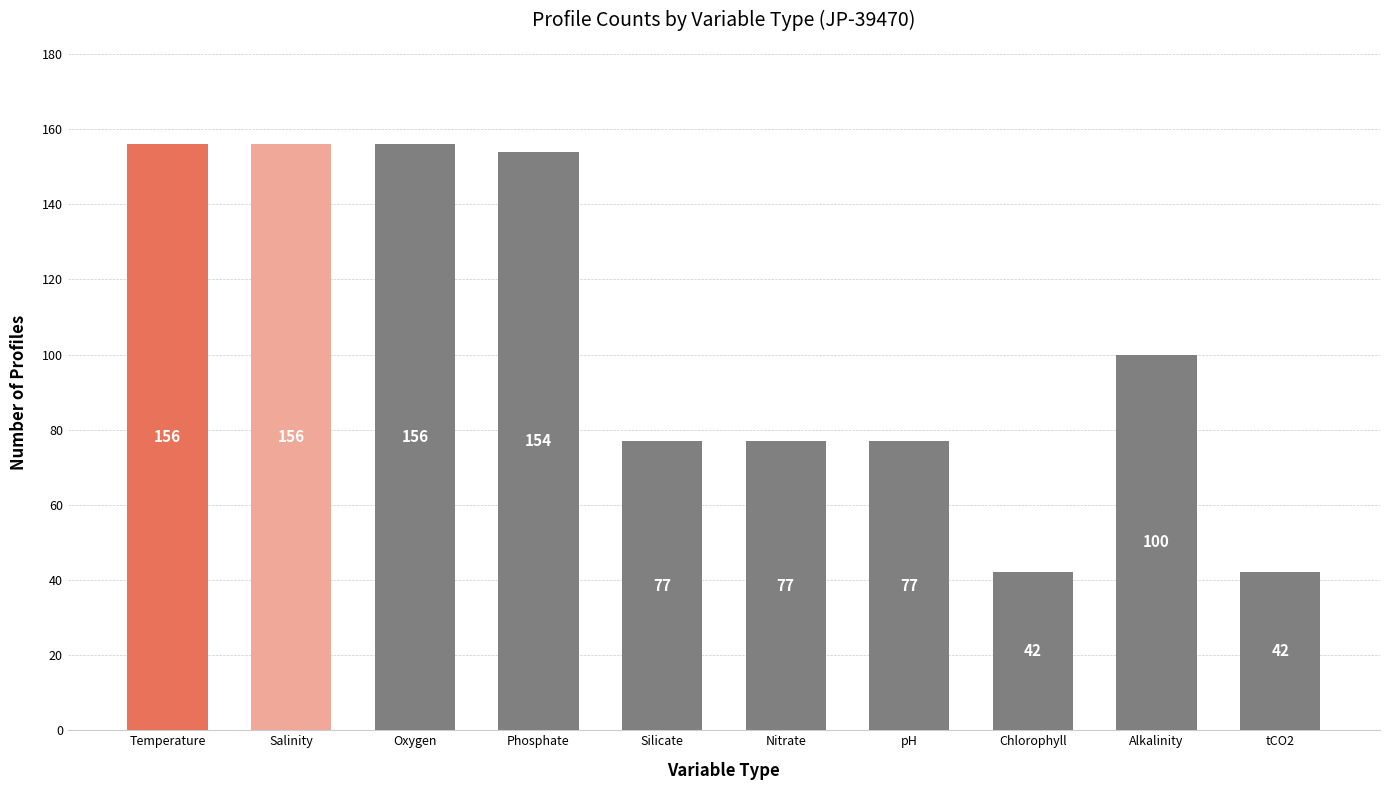

How many data points are less than 100?

5